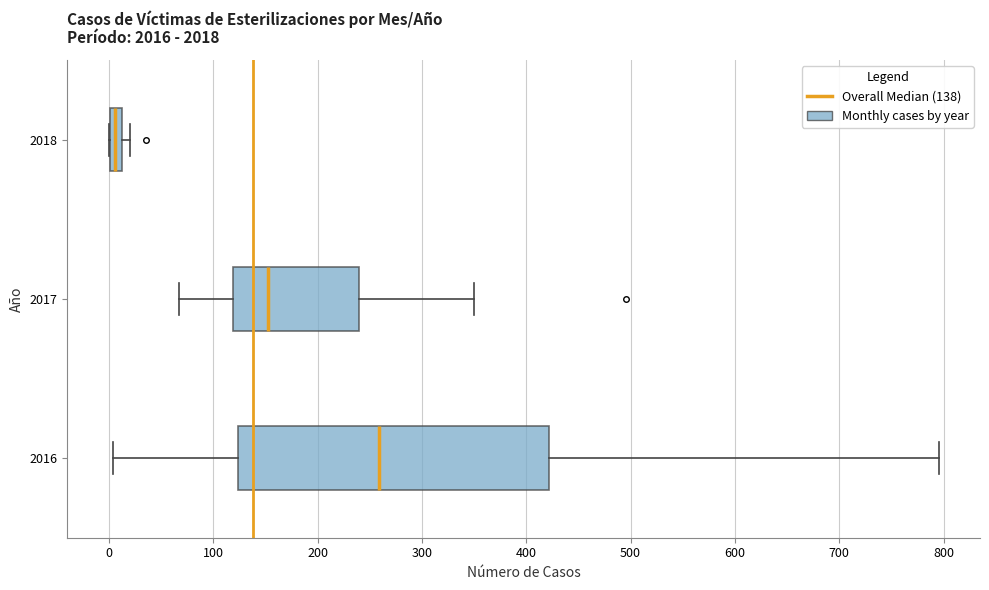

Which box's median line is the furthest to the right?

2016